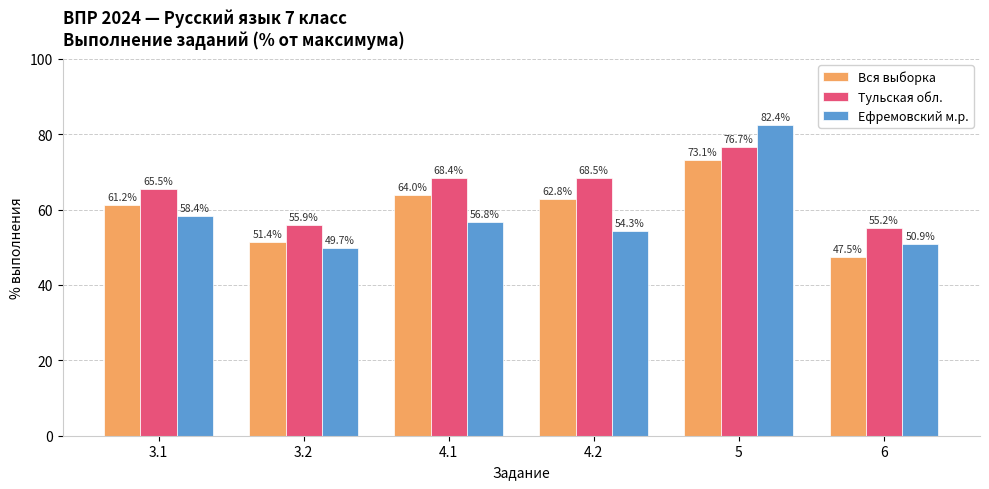

Is it true that Тульская обл. equals 20.5 at 3.2?

False